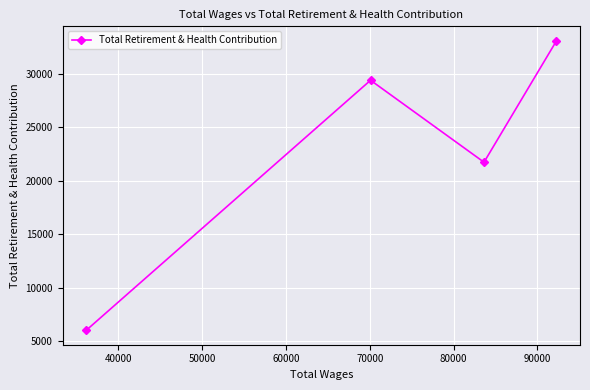

What is the difference between the second highest and second lowest values?

7666